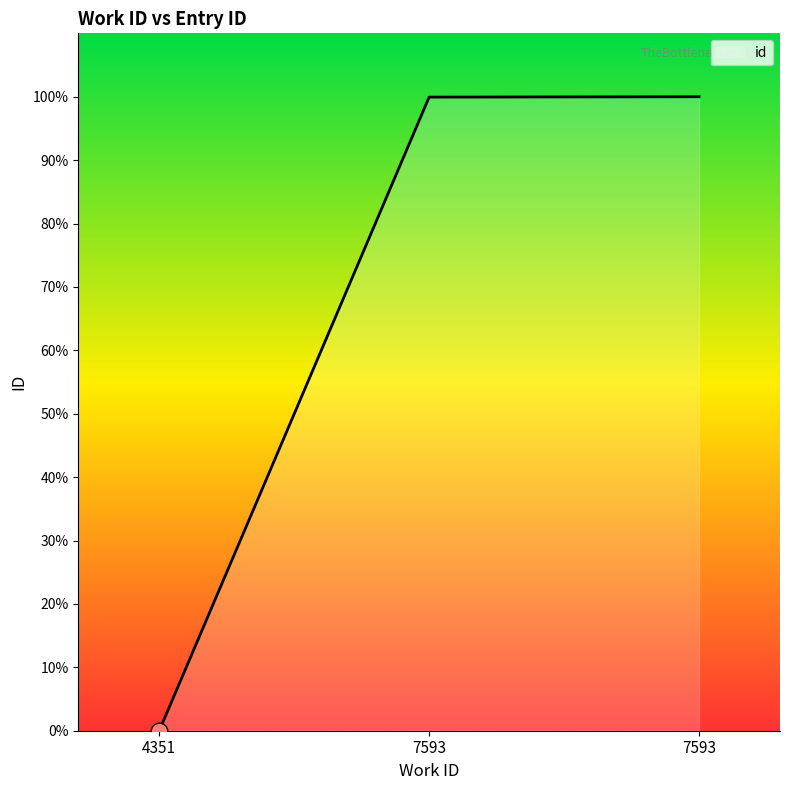

What is the difference between the second highest and minimum values?

99.9